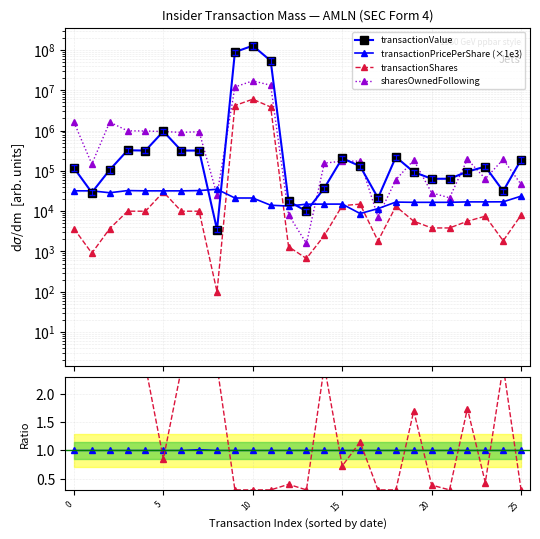

Is it true that sharesOwnedFollowing equals 6276.6 at 20?

False